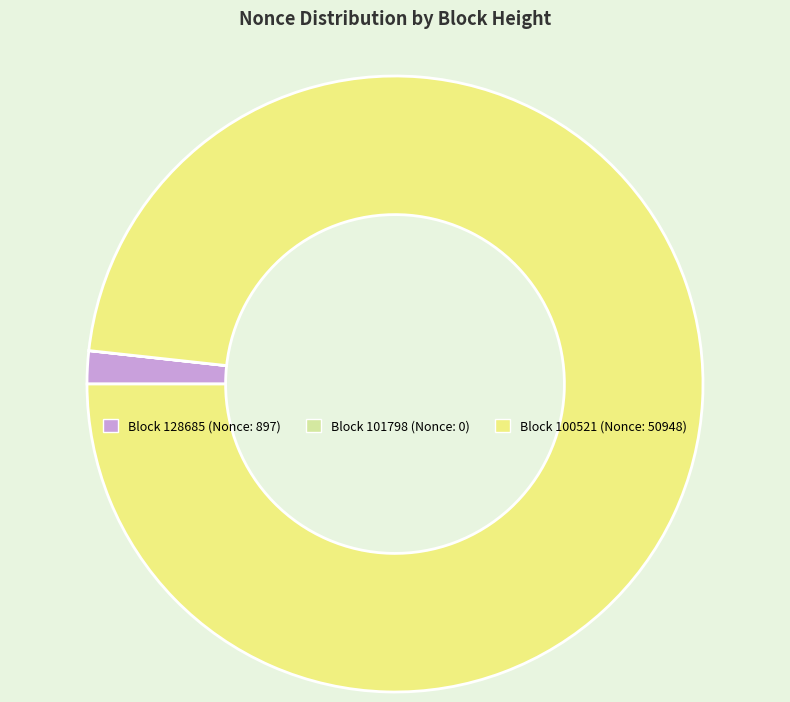

Is there a majority slice in this chart?

Yes